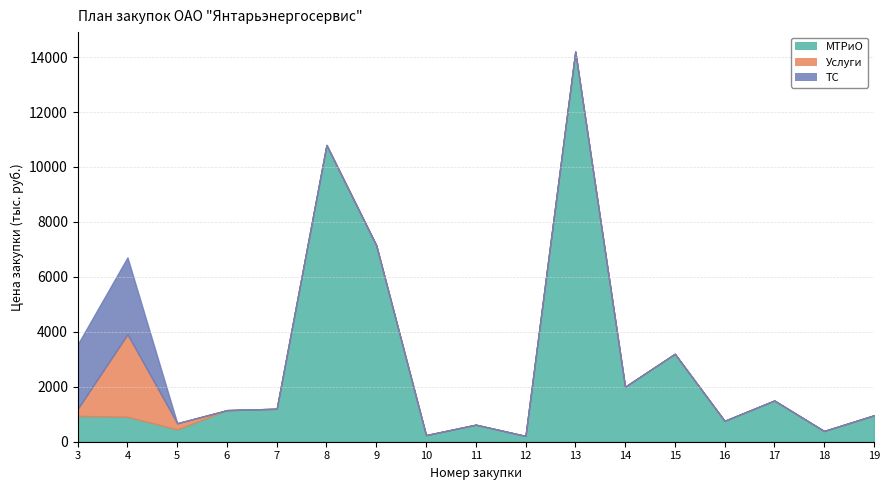

How many values in the МТРиО series are below 960?

8